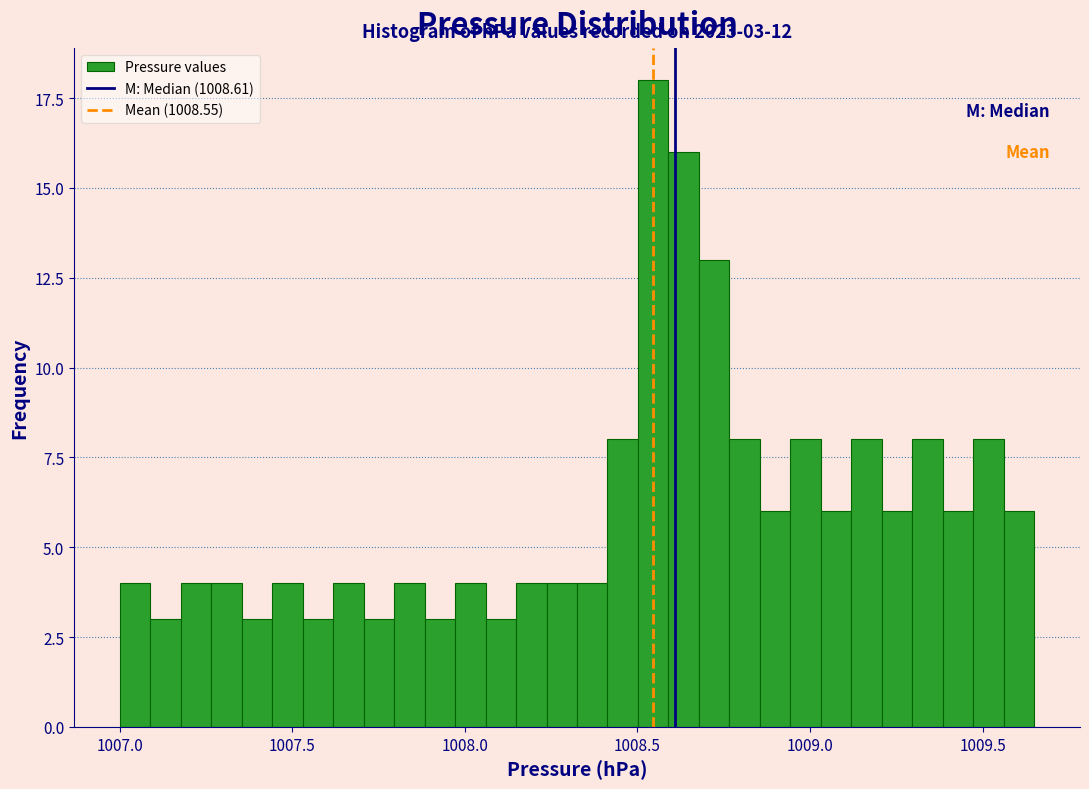

Around what value on the x-axis is the tallest bar? Give the approximate position of its centre, as read against the axis.

1008.55